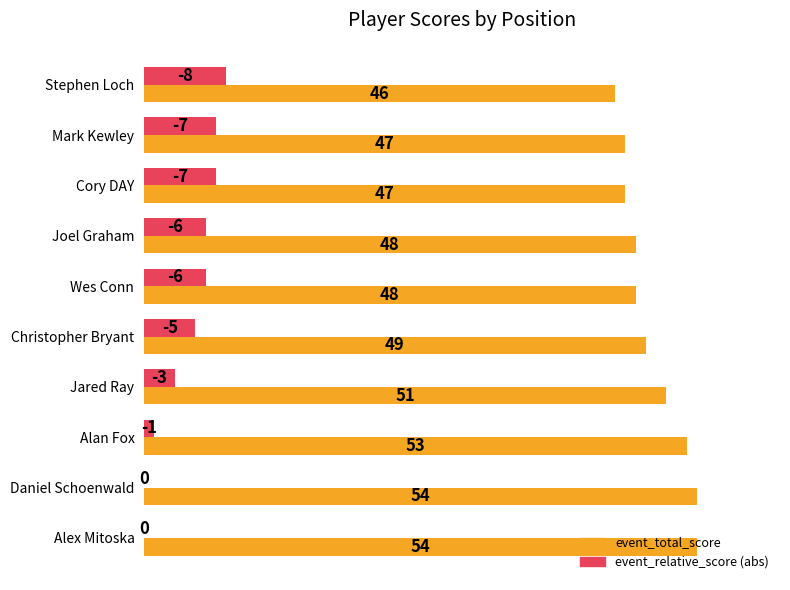

What is the maximum value shown in the chart?

54